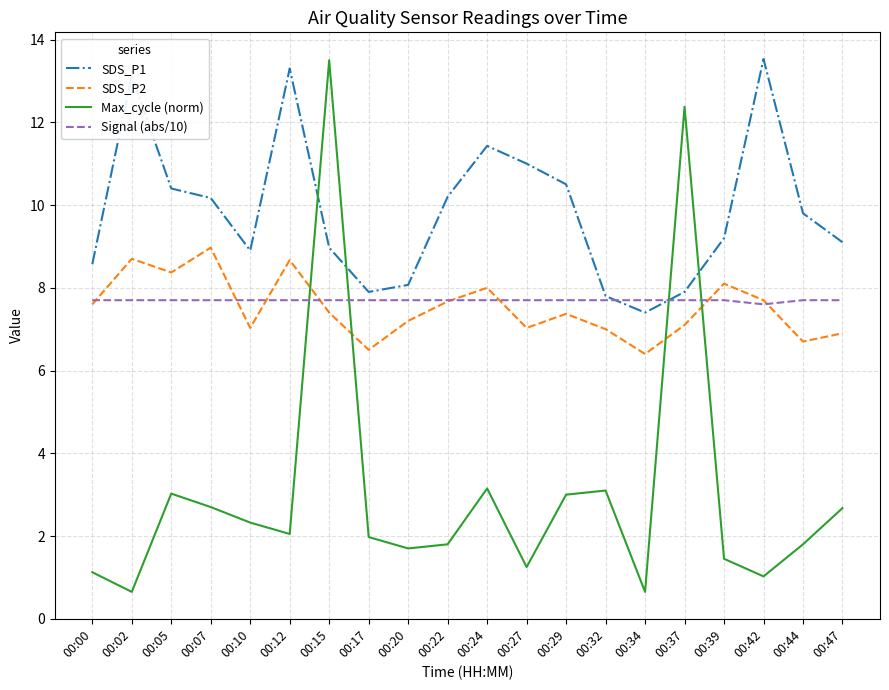

What is the smallest value displayed?

0.7